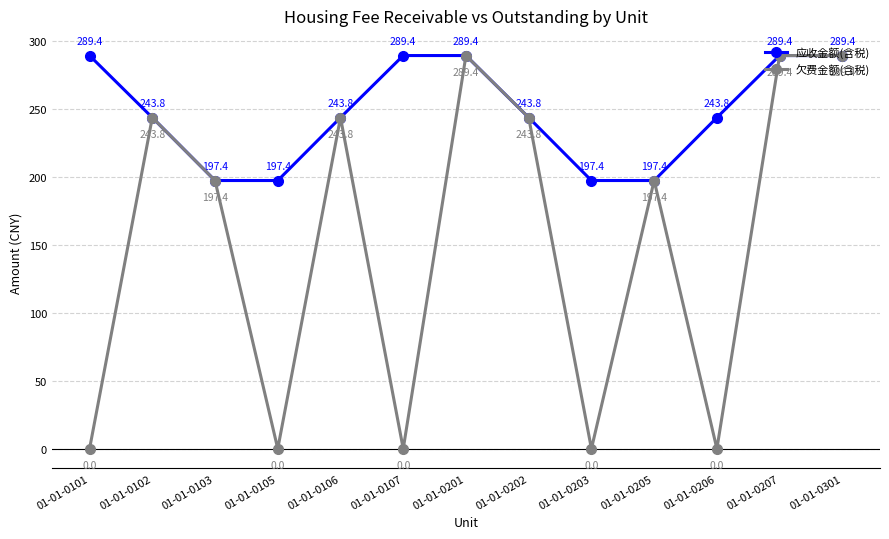

List the series in order of their overall mean, lowest first.

欠费金额(含税), 应收金额(含税)